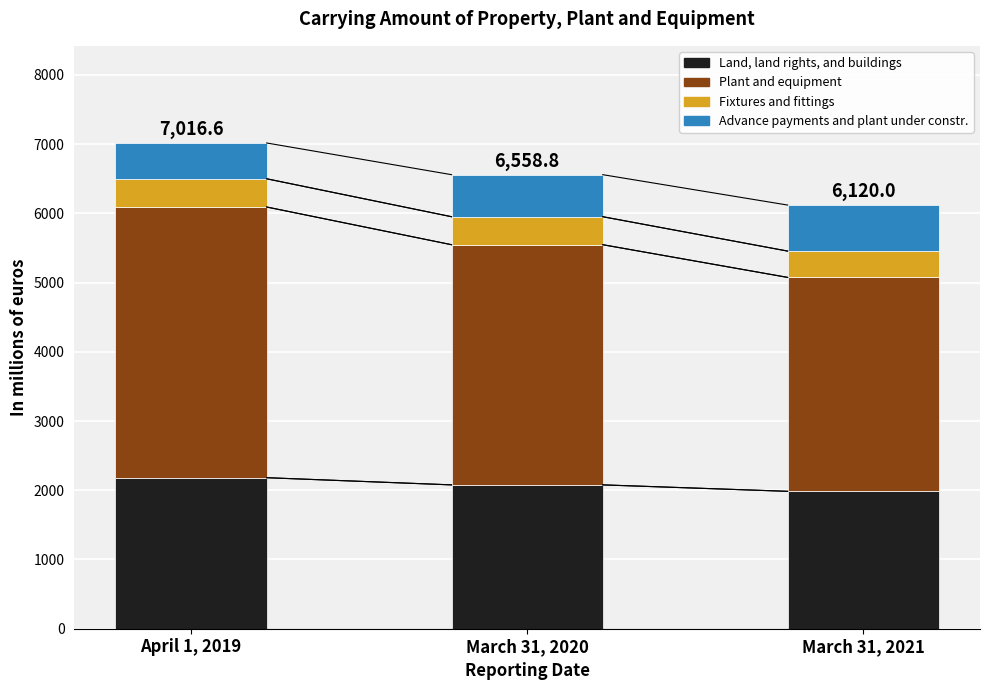

What is the highest value of the Land, land rights, and buildings series?

2181.5